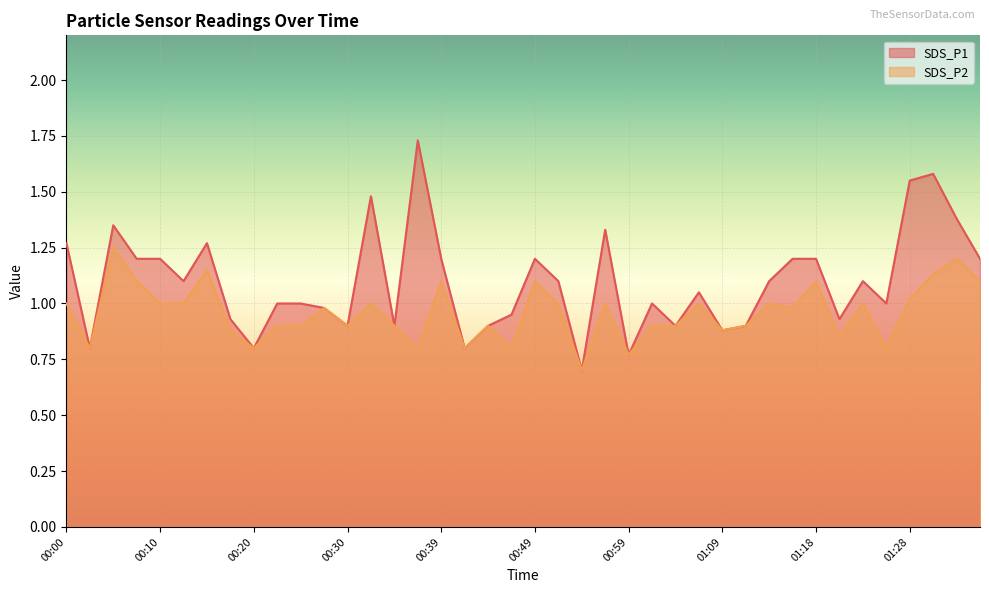

Where is SDS_P2 nearest to the value 0?

00:54